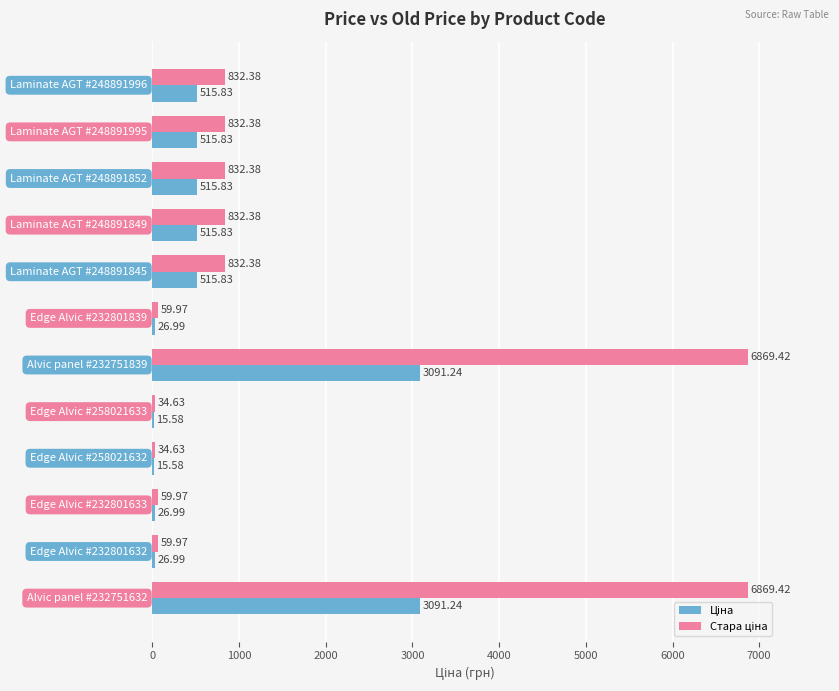

How many data points does each series have?

12